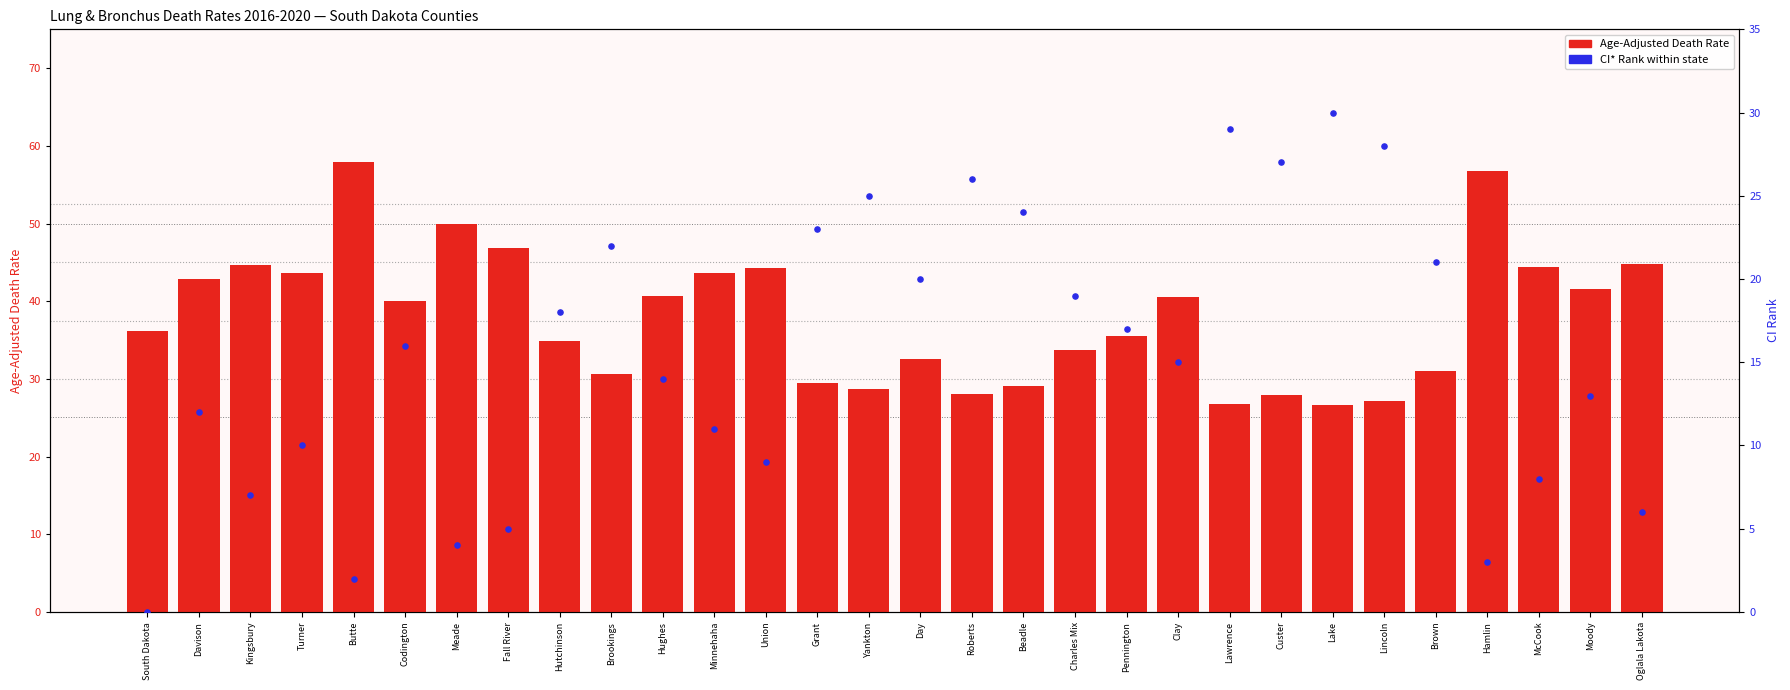

Which series has the largest total across all categories?

Age-Adjusted Death Rate